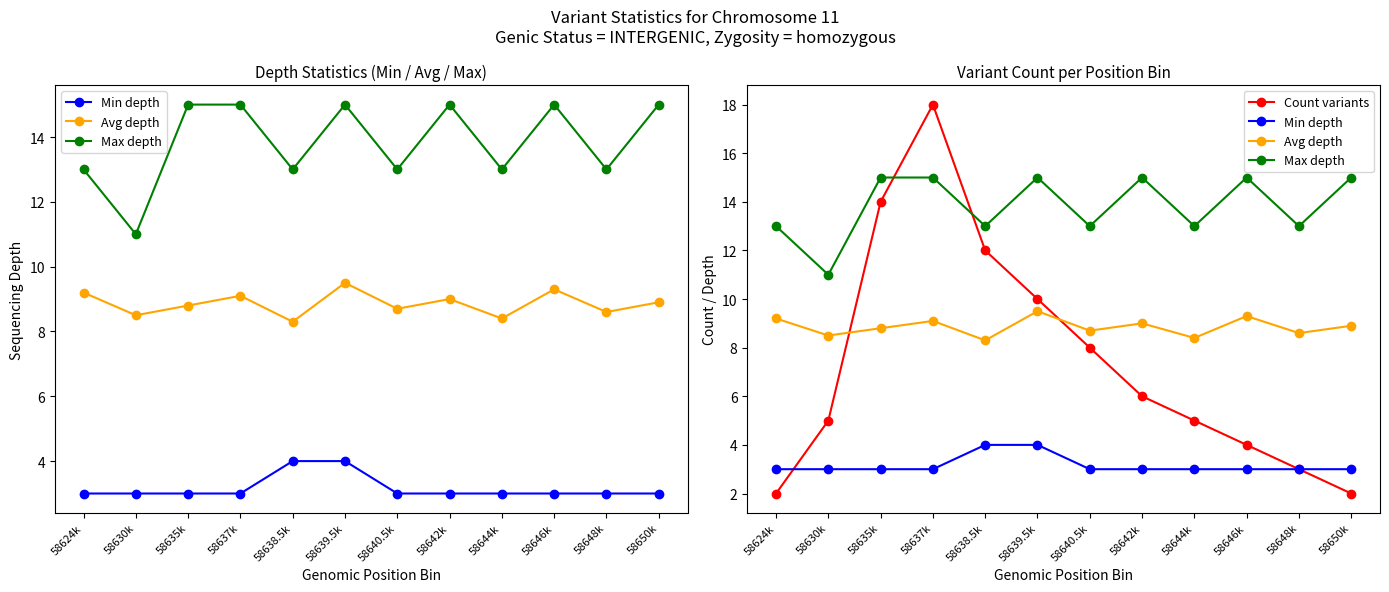

What is the sum of the Avg depth values at 58635k and 58648k?

17.4